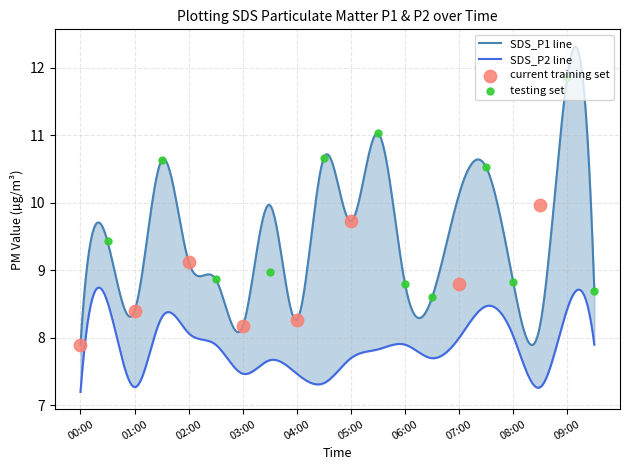

Is the value of SDS_P2 at 04:30 greater than the value of SDS_P1 at 02:00?

No